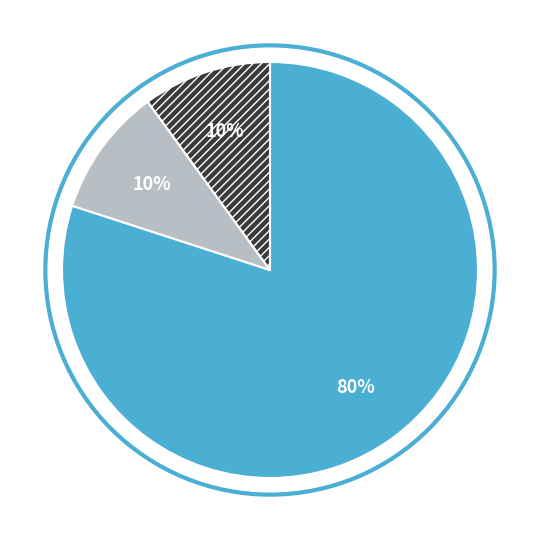

Is there any slice that represents more than half of the pie?

Yes